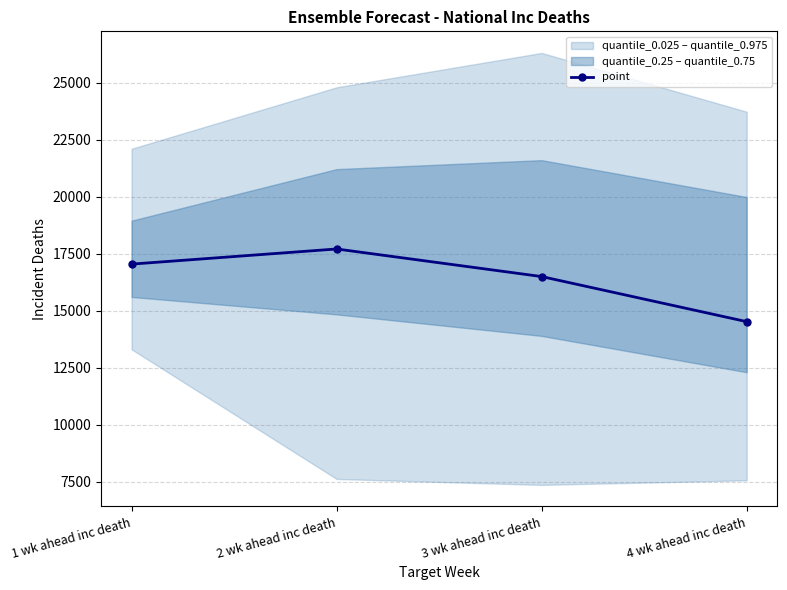

At which label is the value closest to 16120?

3 wk ahead inc death